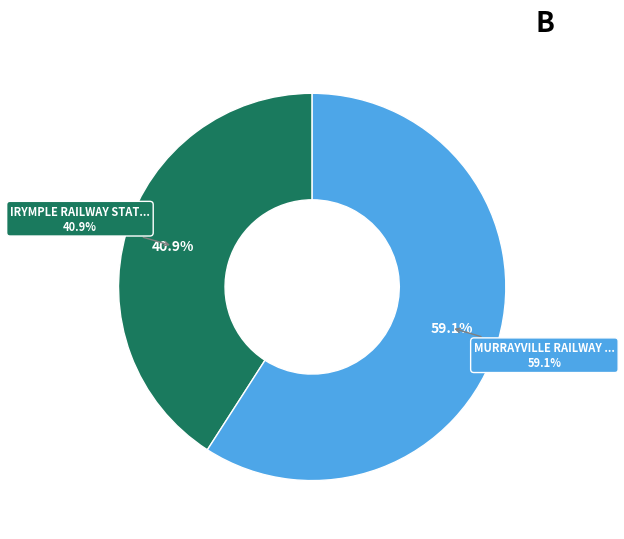

How many slices are in this pie chart?

2